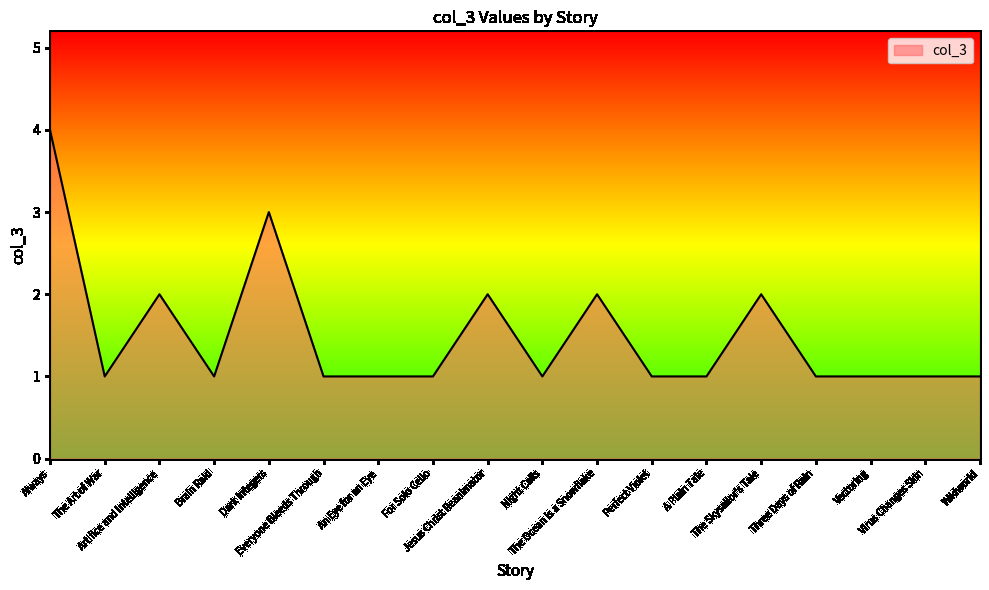

What is the sum of the values at Artifice and Intelligence and Night Calls?

3